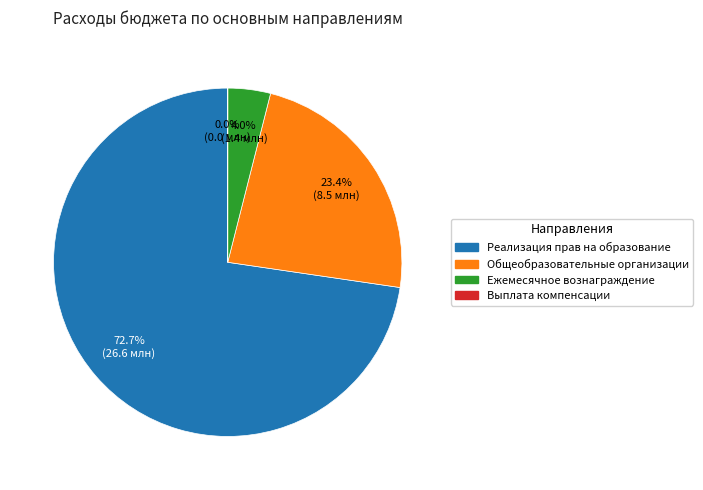

To the nearest percent, what is the average slice percentage?

25%